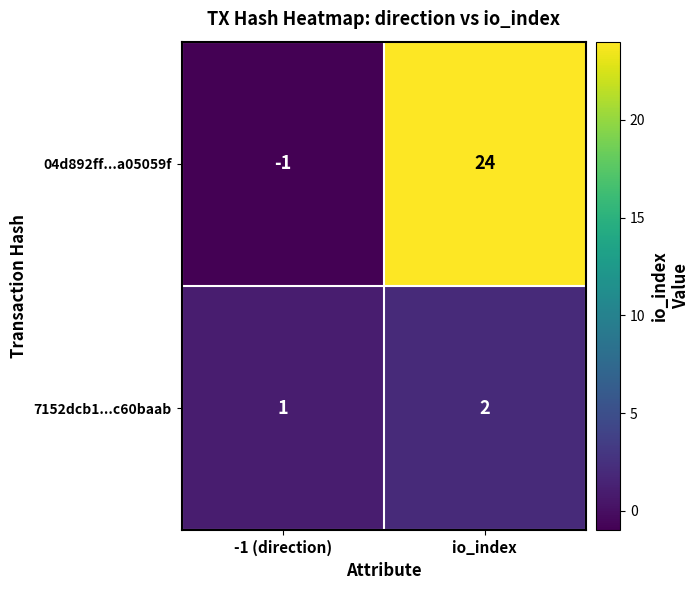

Which series has the largest range (max minus min)?

04d892ff...a05059f